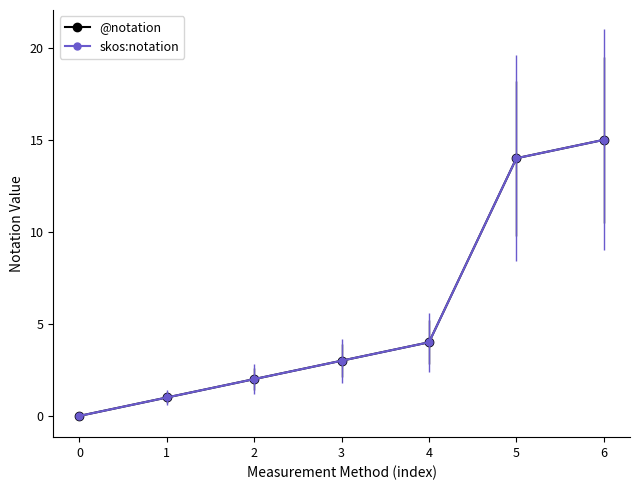

Does the chart have visible grid lines?

No